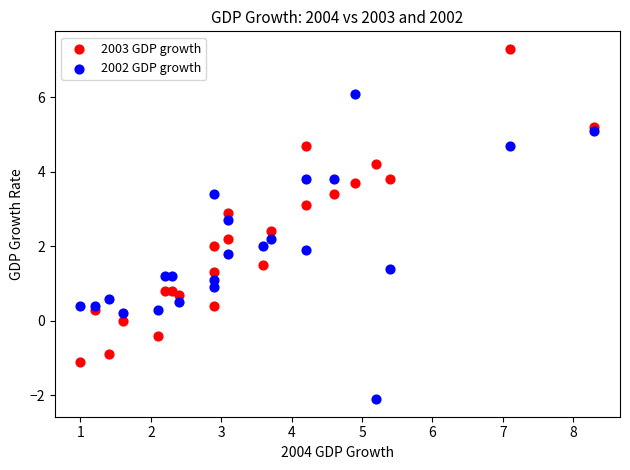

Which series contains the highest Y value?

2003 GDP growth